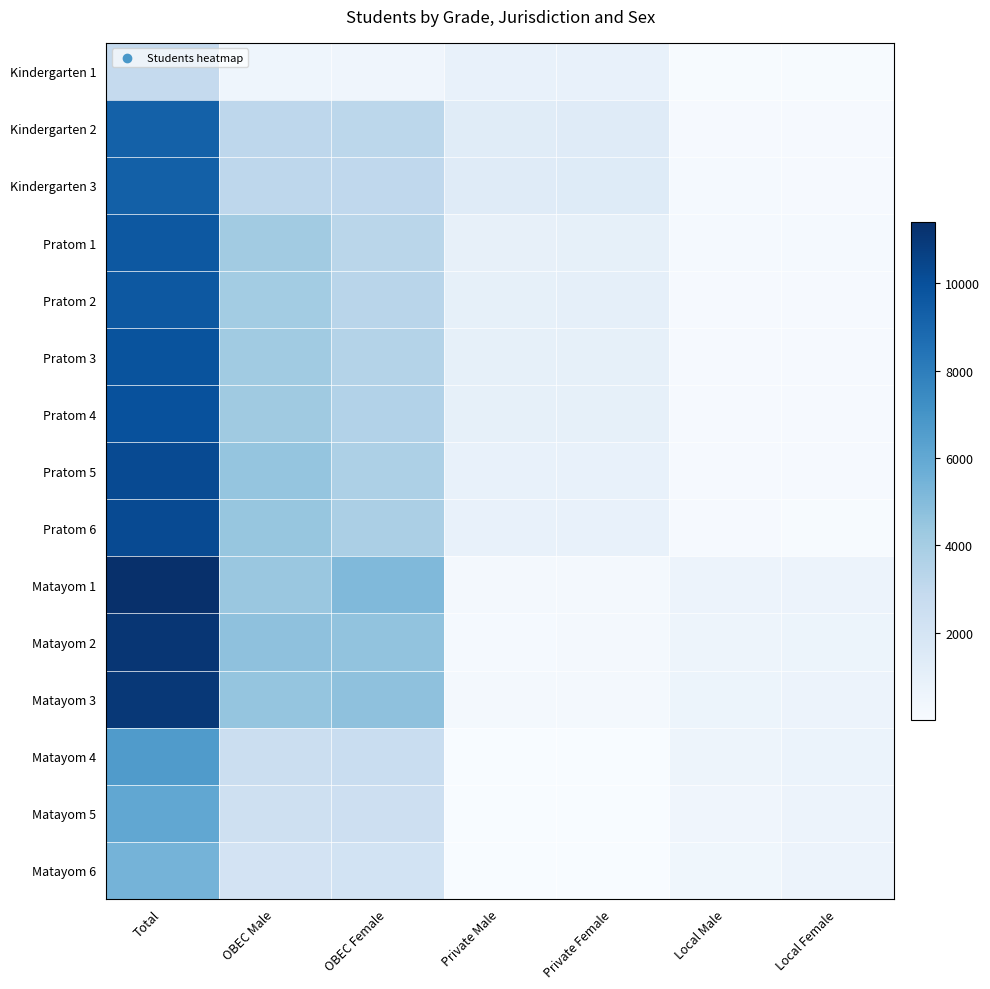

Rank the series at OBEC Male from highest to lowest value.

Matayom 2, Pratom 5, Matayom 3, Pratom 6, Matayom 1, Pratom 4, Pratom 3, Pratom 1, Pratom 2, Kindergarten 3, Kindergarten 2, Matayom 4, Matayom 5, Matayom 6, Kindergarten 1